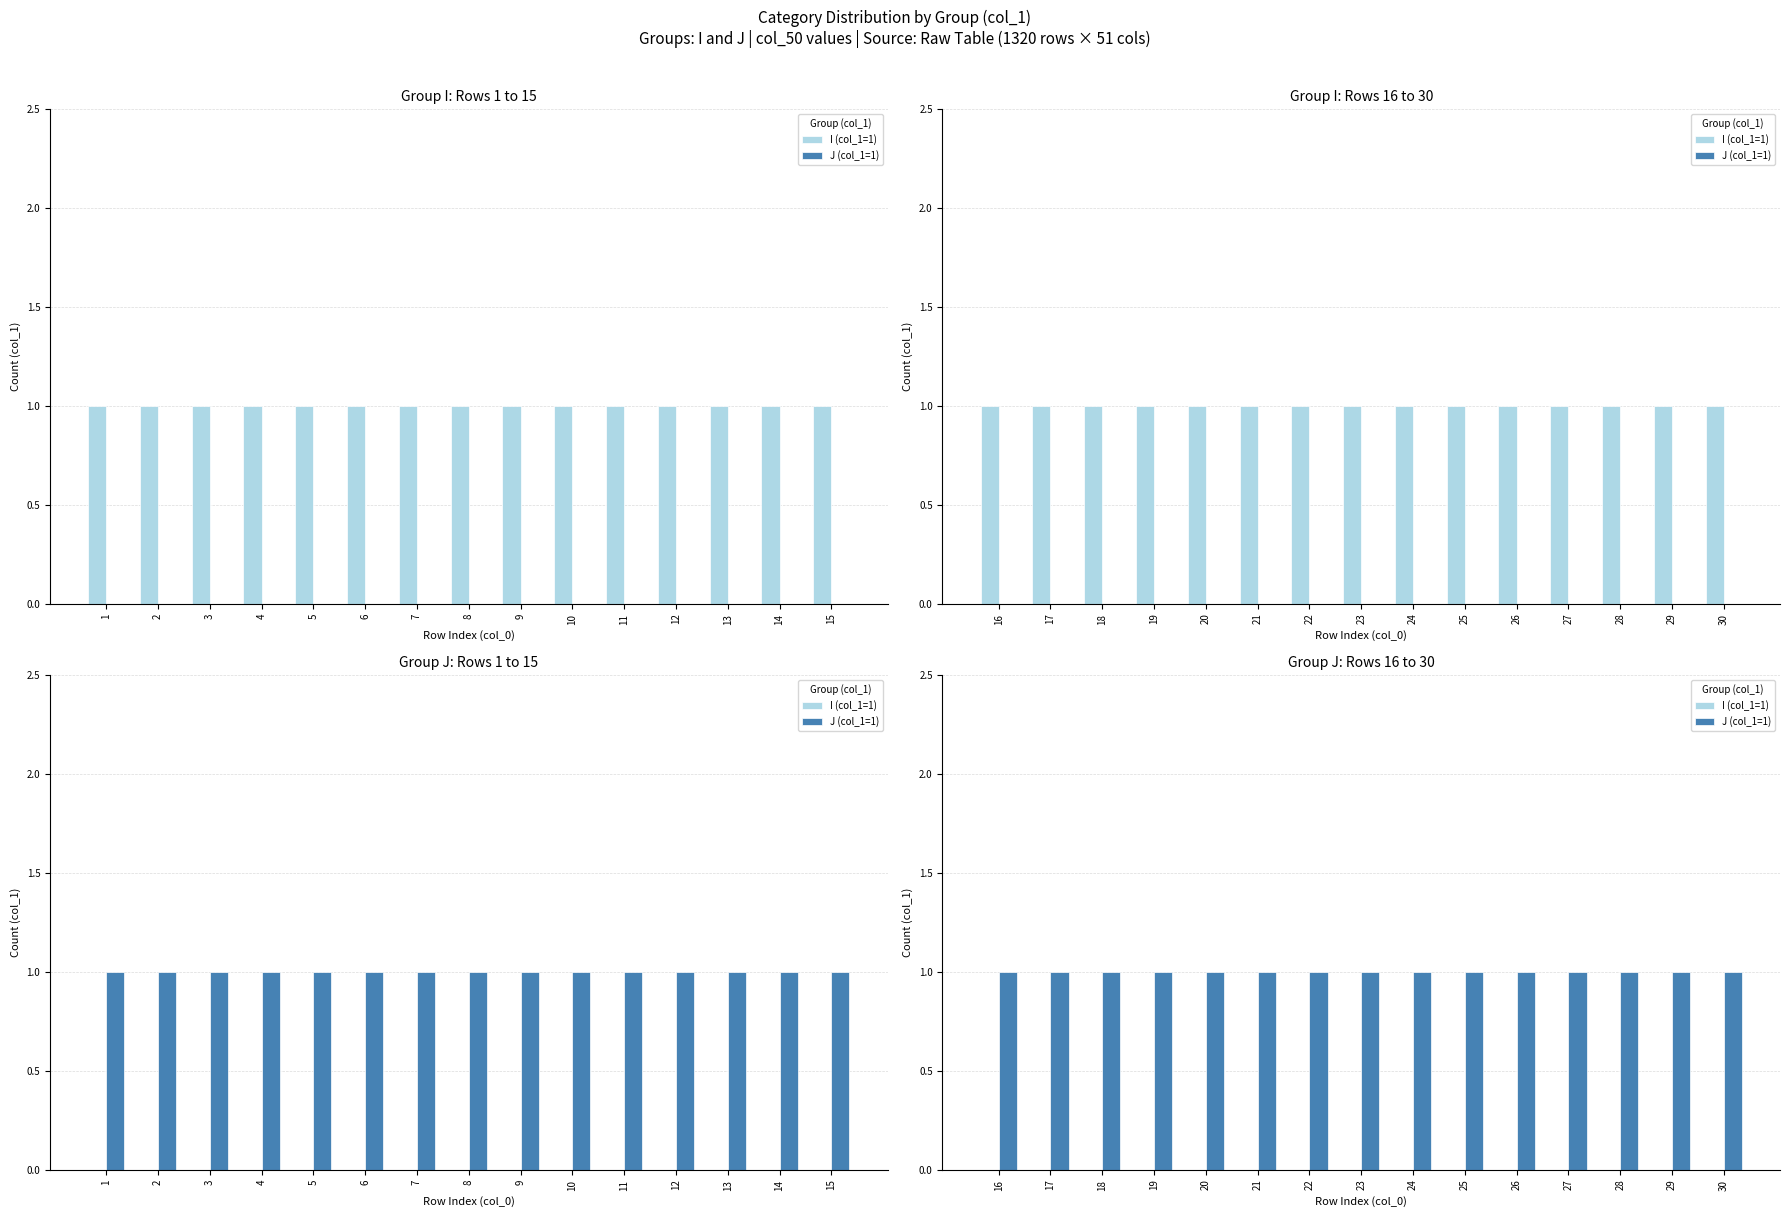

Rank the series by their maximum value, from lowest to highest.

I (col_1=1), J (col_1=1)